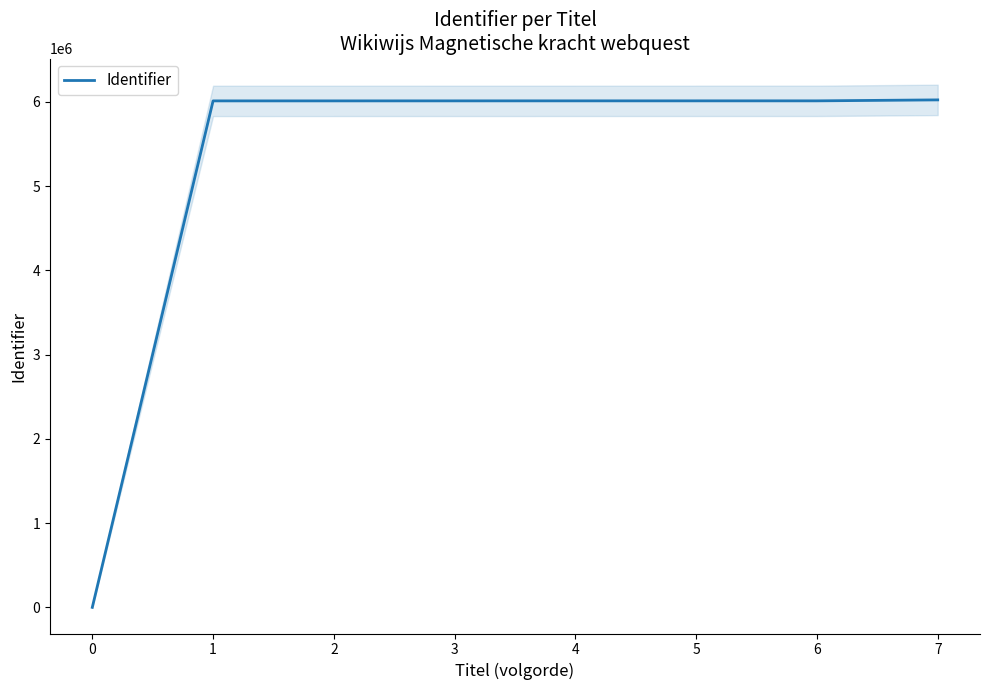

Rank the categories by value from lowest to highest.

0, 1, 2, 3, 4, 5, 6, 7